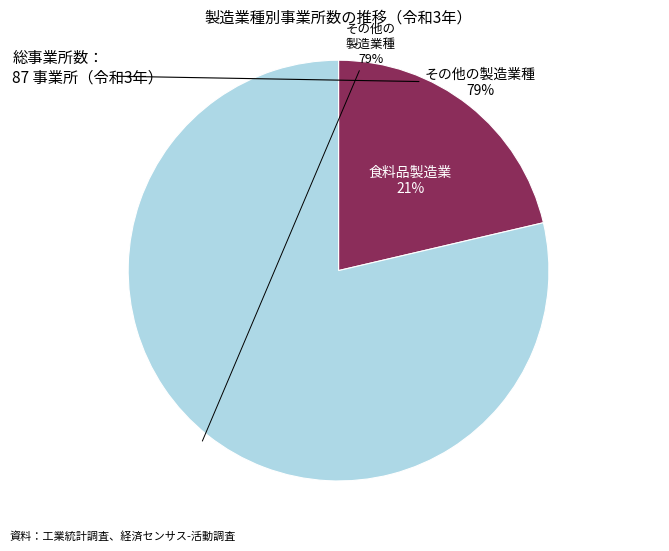

To the nearest percent, what is the average slice percentage?

50%